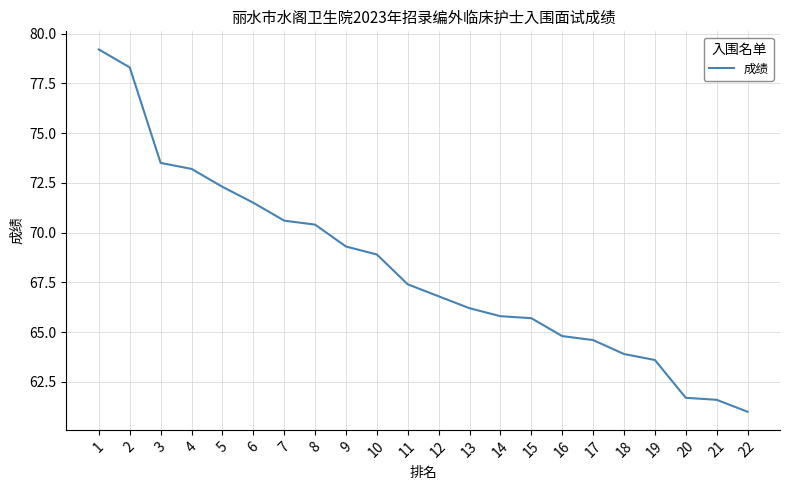

Which label corresponds to the smallest value in the chart?

22